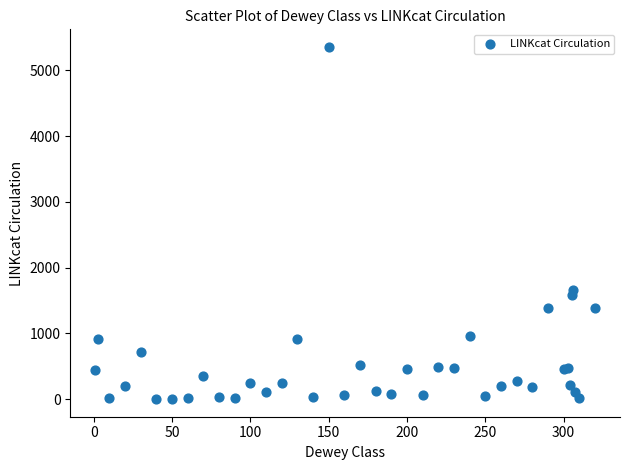

What Y value in the scatter plot is closest to 2679?

1654